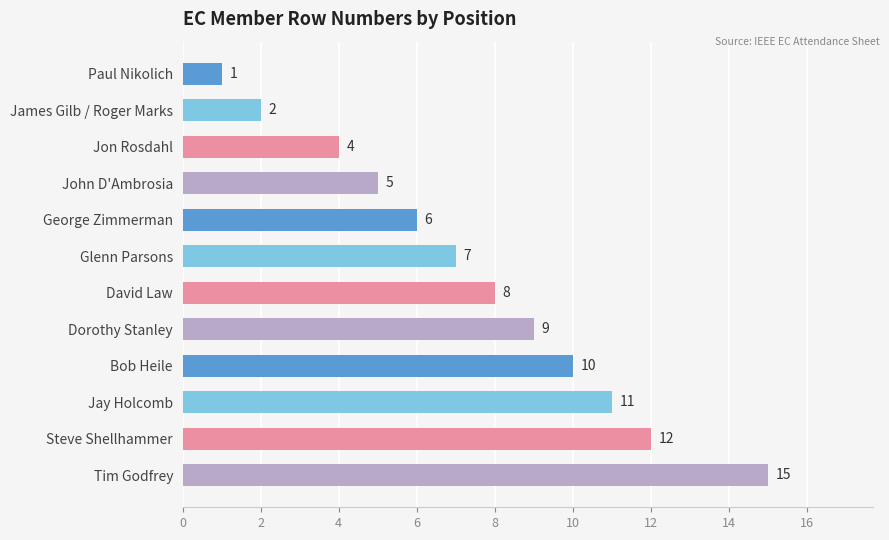

What is the difference between the second highest and minimum values?

11